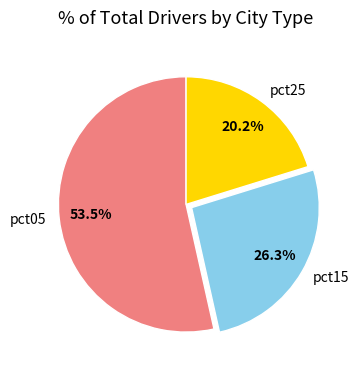

What is the ratio of the value at pct15 to the value at pct05?

0.5